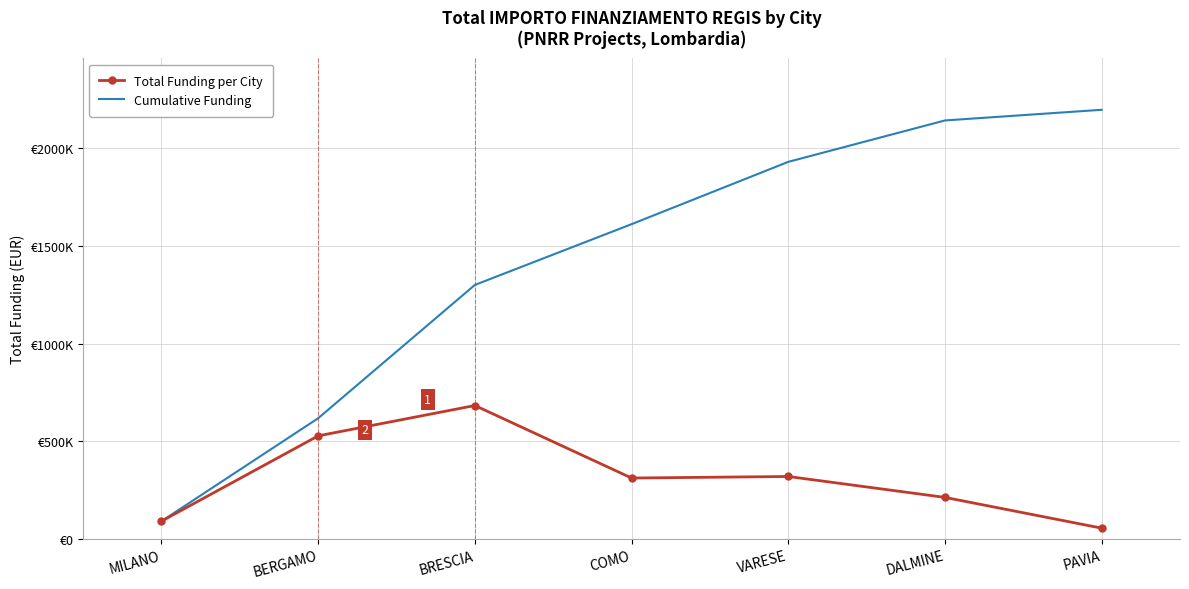

At which label does Cumulative Funding reach its minimum?

MILANO